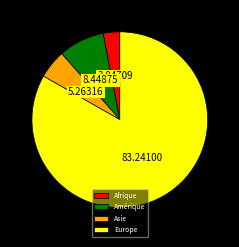

Is the sum of Asie and Europe greater than half?

Yes